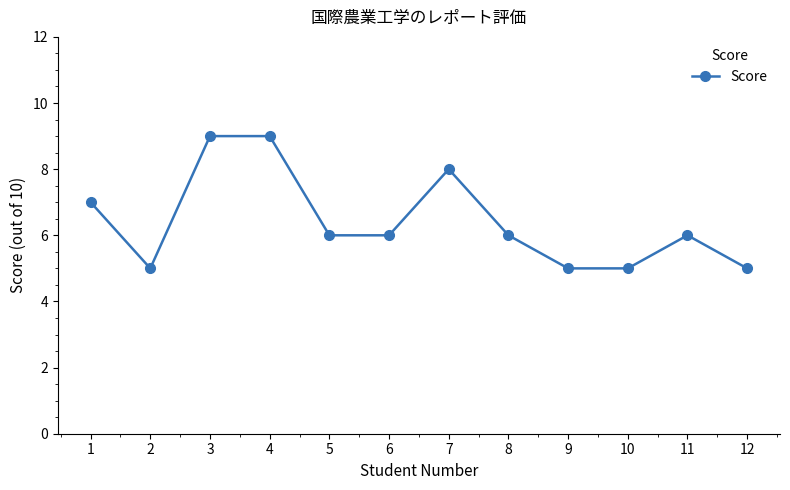

Is it true that the value at 12 is 5?

True